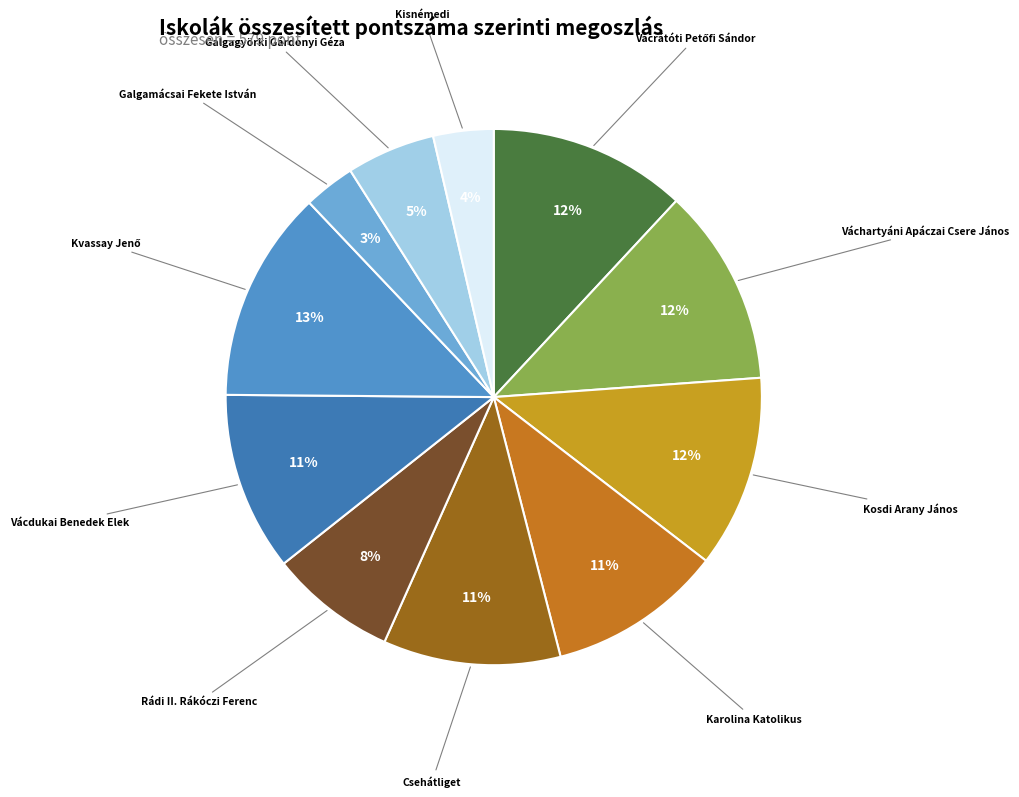

How many slices are in this pie chart?

11